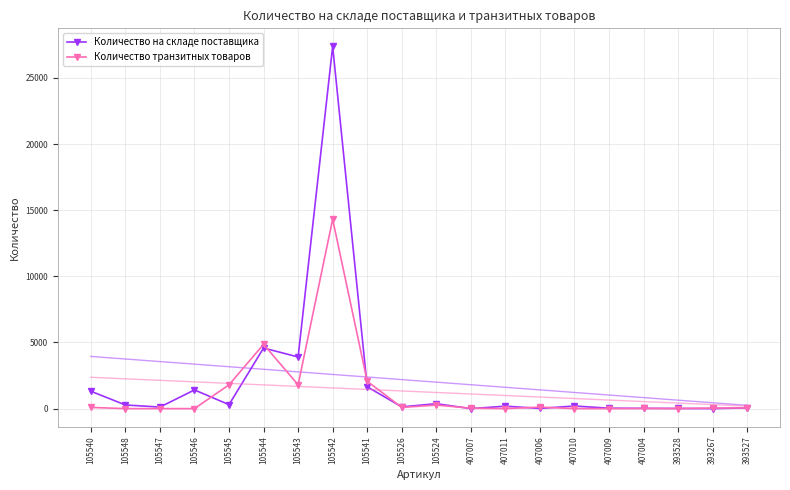

What is the label of the 9th point from the right?

407007